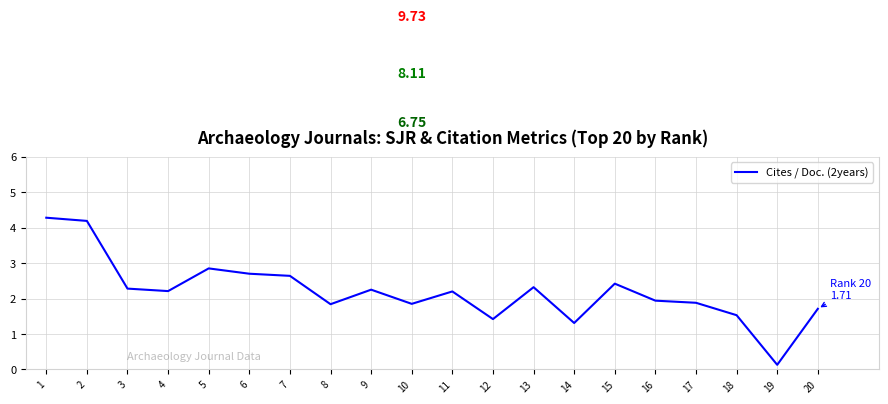

At which label does the data first exceed 2?

1